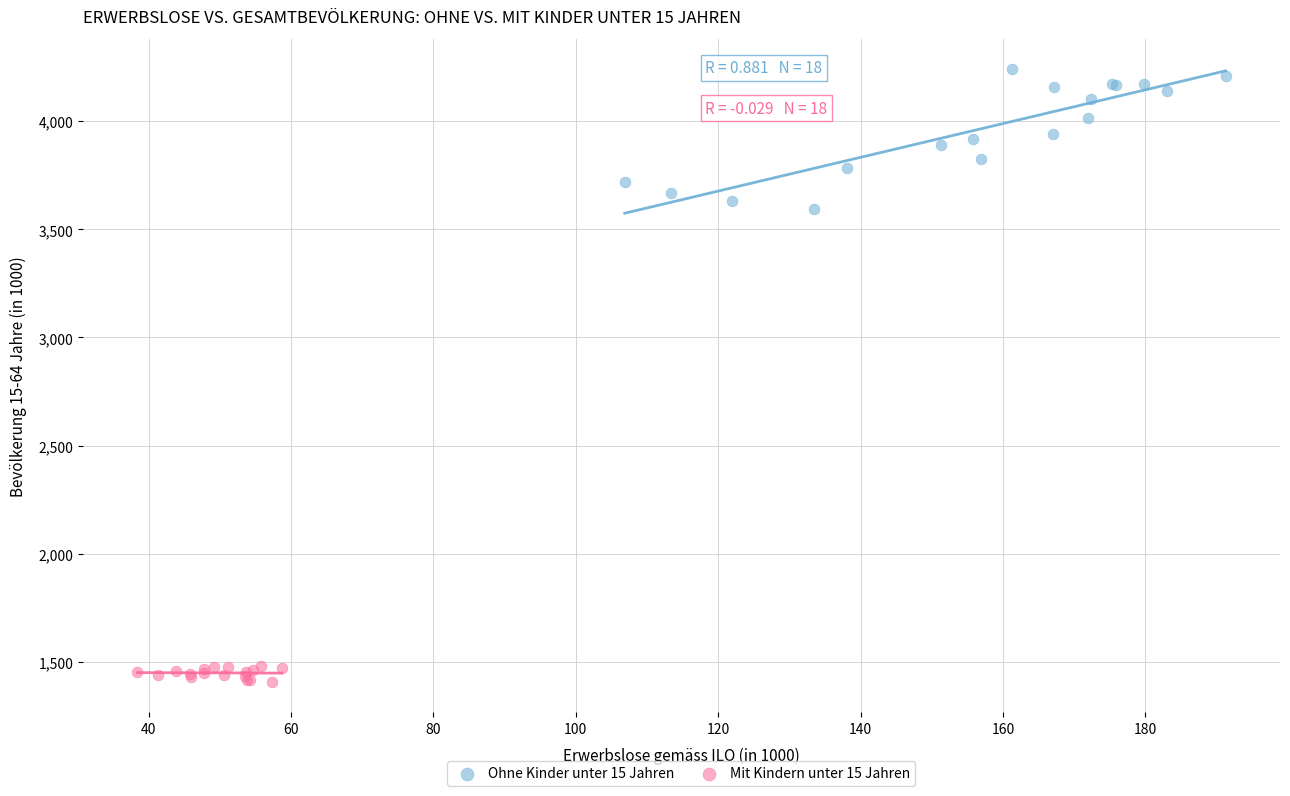

Which series contains the highest Y value?

Ohne Kinder unter 15 Jahren